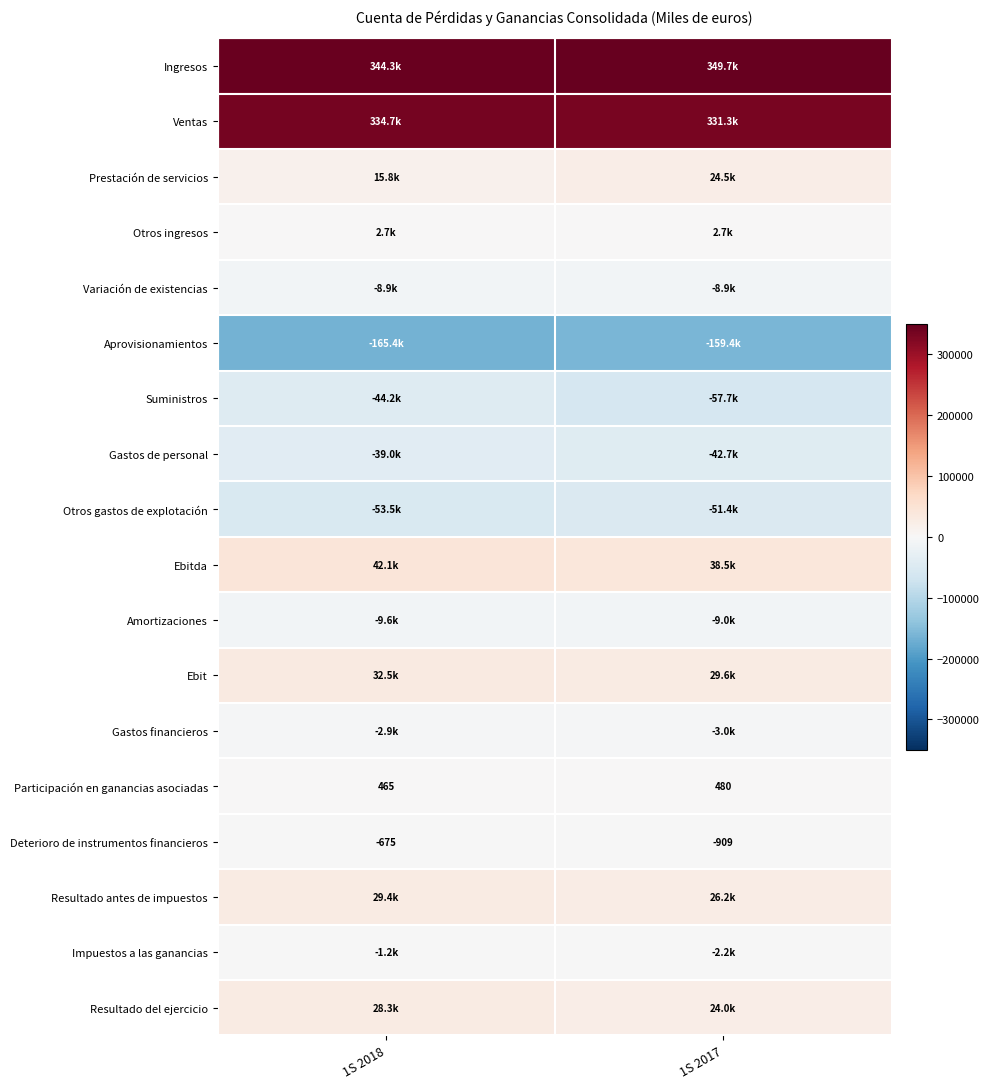

What is the smallest value displayed?

-165379